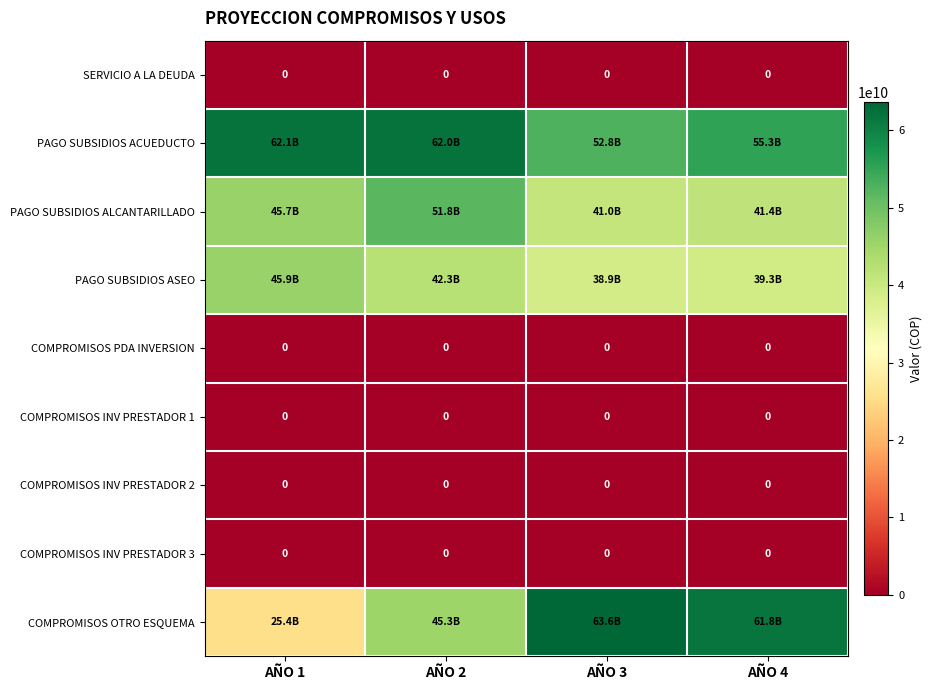

What is the maximum value shown in the chart?

63639092447